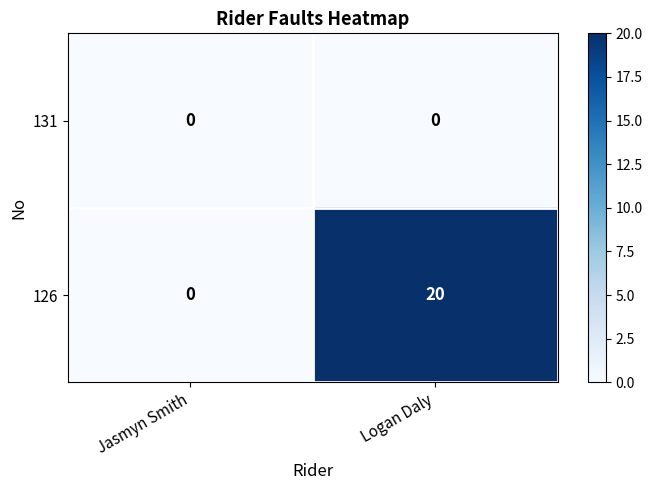

Rank the series by their maximum value, from lowest to highest.

131, 126